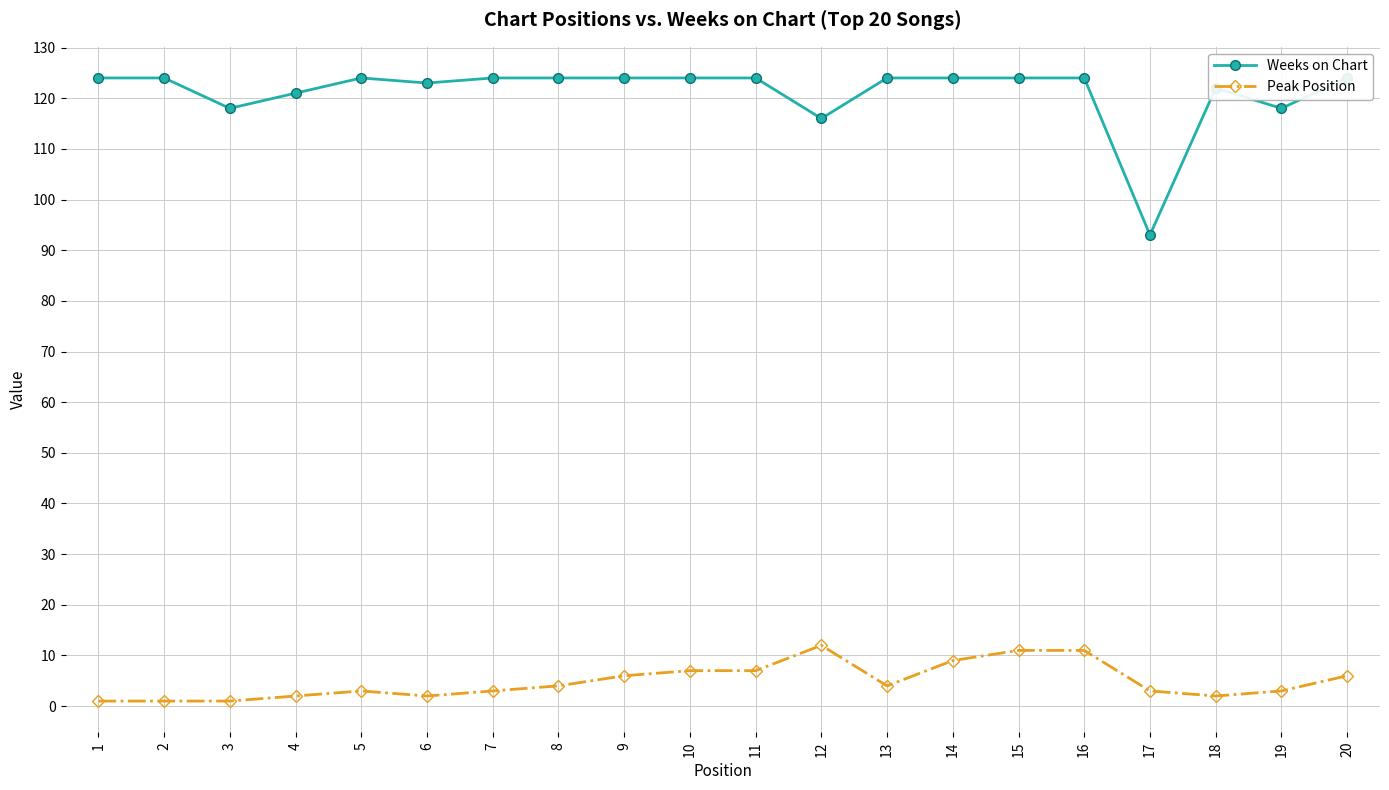

What is the spread (max minus min) of values at 17?

90